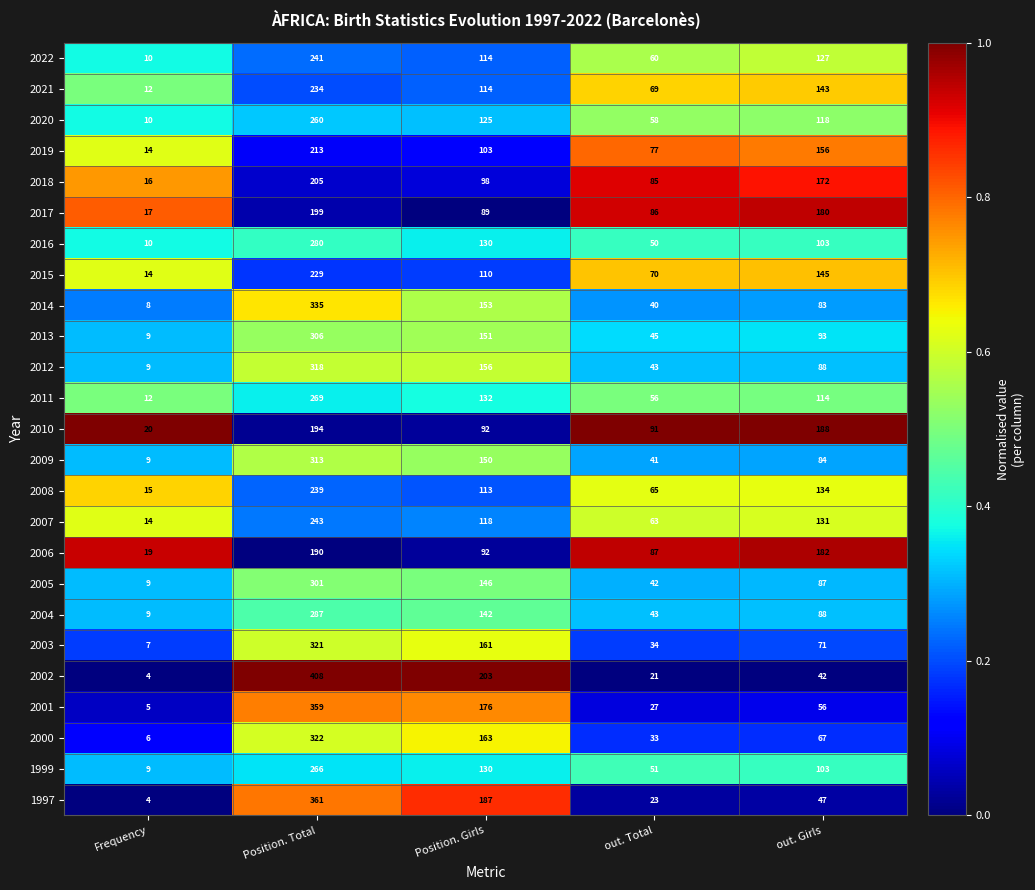

List the series in order of their peak value, lowest first.

2006, 2010, 2017, 2018, 2019, 2015, 2021, 2008, 2022, 2007, 2020, 1999, 2011, 2016, 2004, 2005, 2013, 2009, 2012, 2003, 2000, 2014, 2001, 1997, 2002